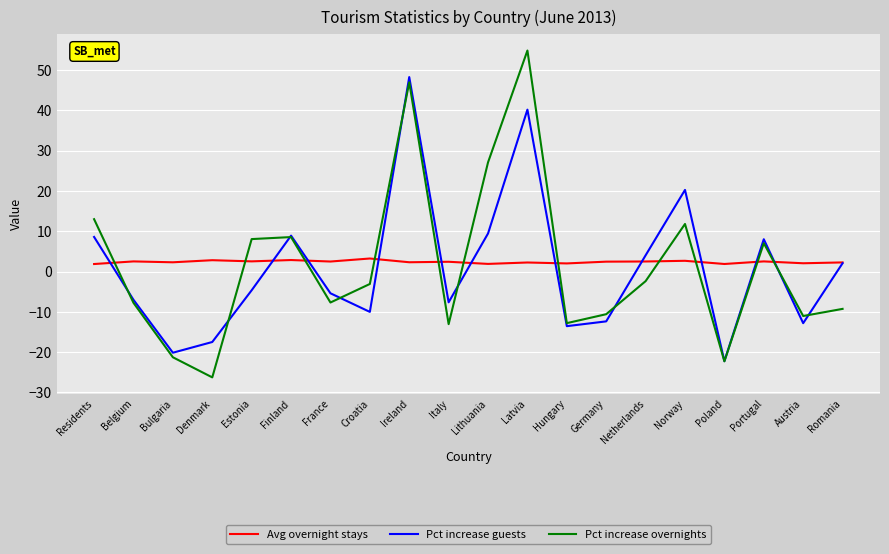

What is the highest value of the Pct increase overnights series?

54.9